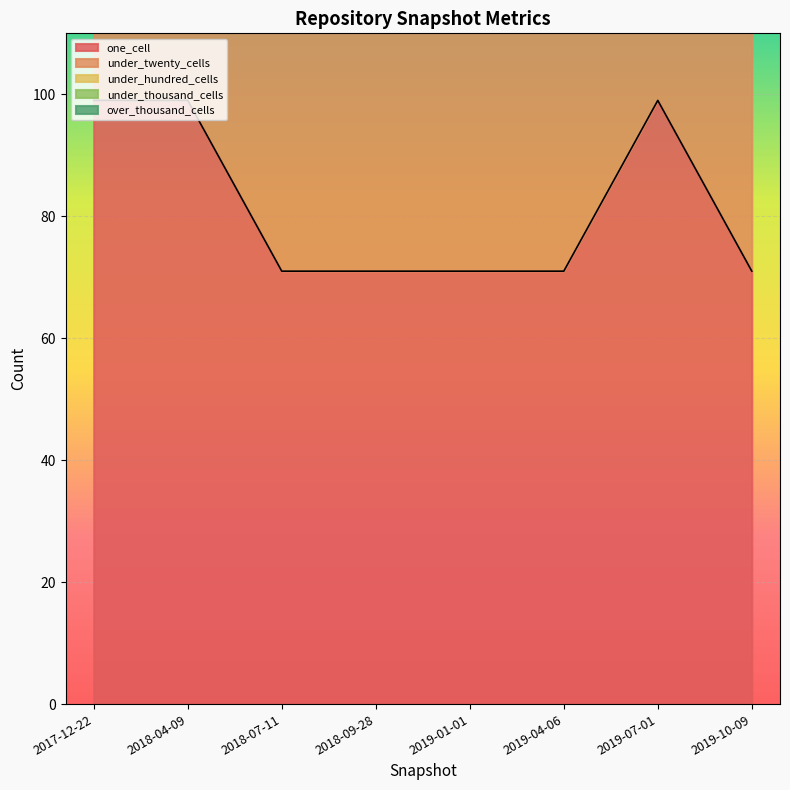

True or false: one_cell and under_thousand_cells cross at least once.

False